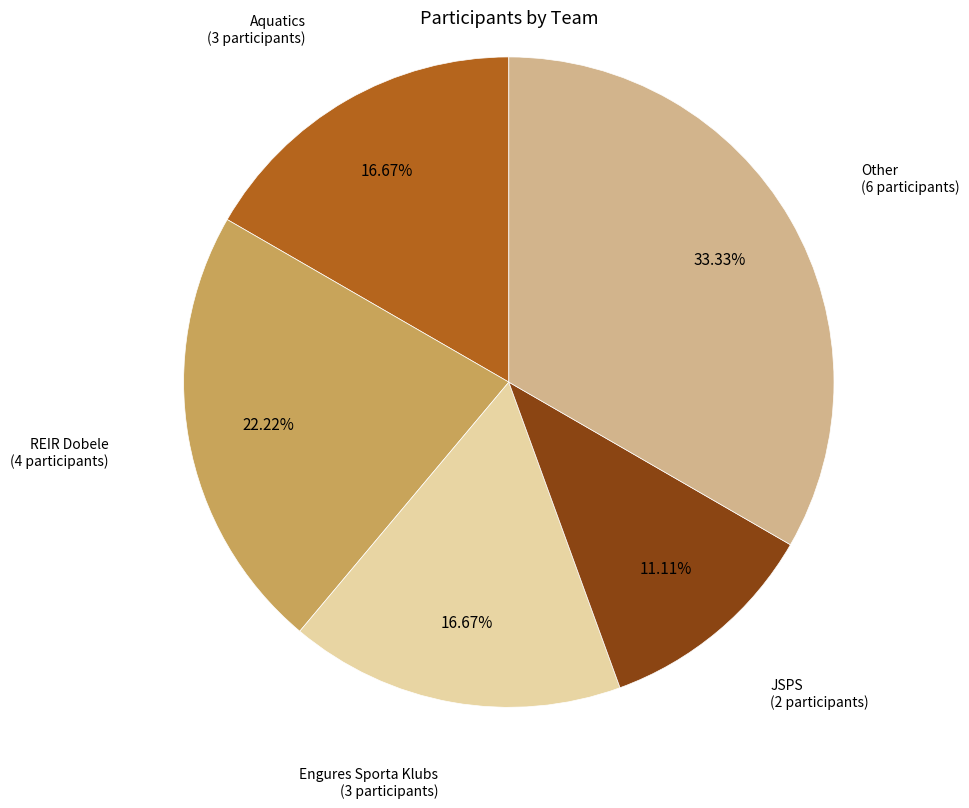

Is there any slice that represents more than half of the pie?

No